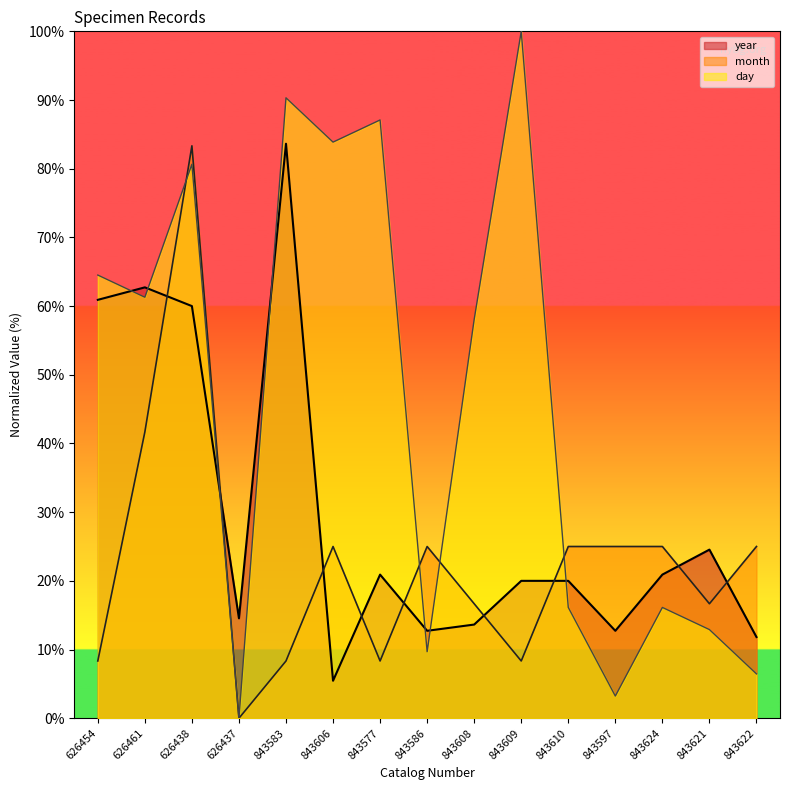

Rank the categories by day value from lowest to highest.

626437, 843597, 843622, 843586, 843621, 843610, 843624, 843608, 626461, 626454, 626438, 843606, 843577, 843583, 843609